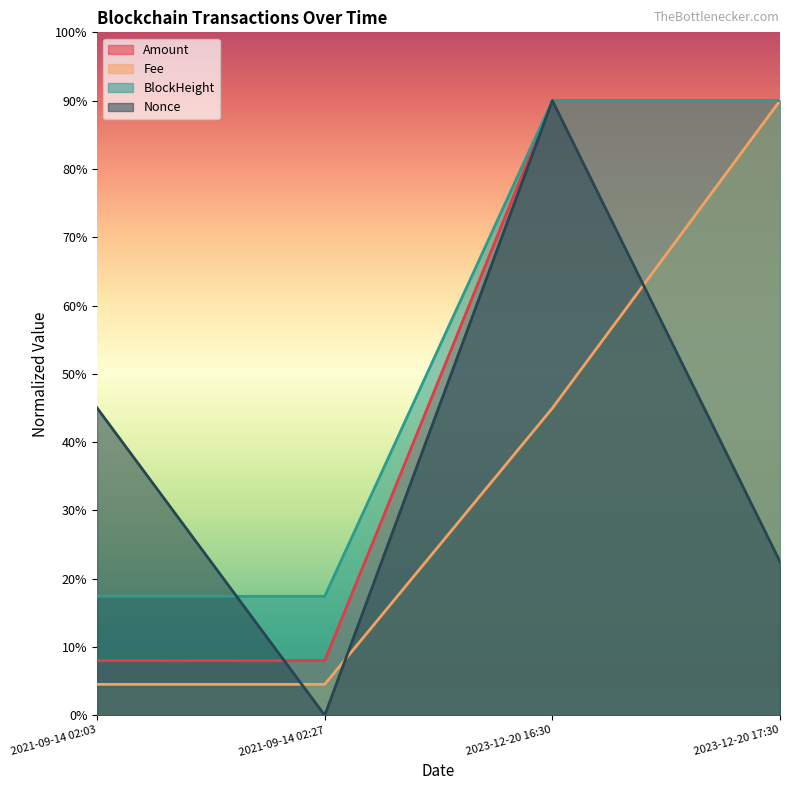

List the series in order of their peak value, lowest first.

Amount, Fee, BlockHeight, Nonce